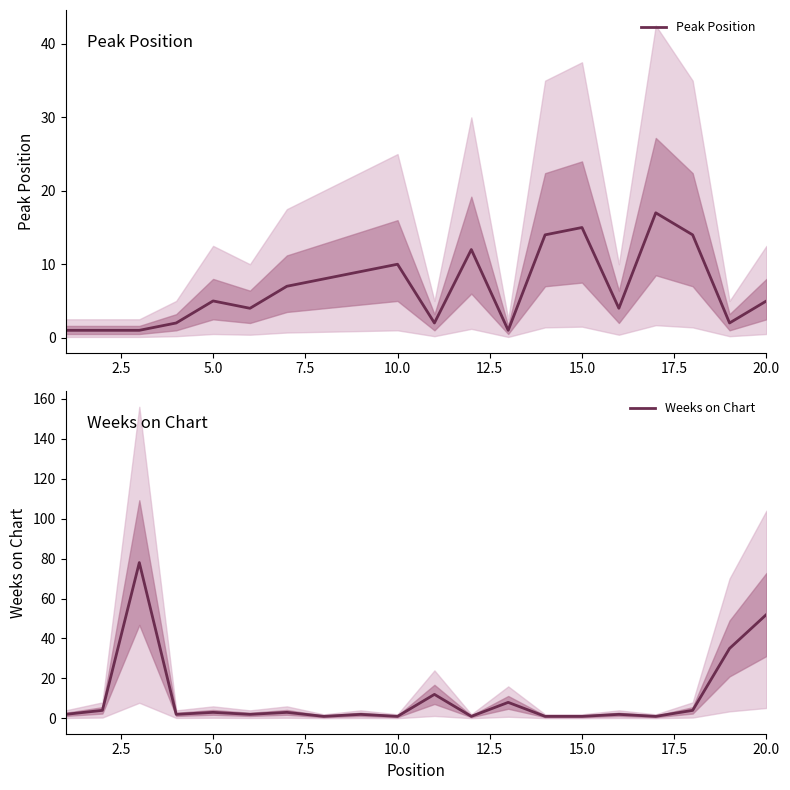

Does the chart have visible grid lines?

No